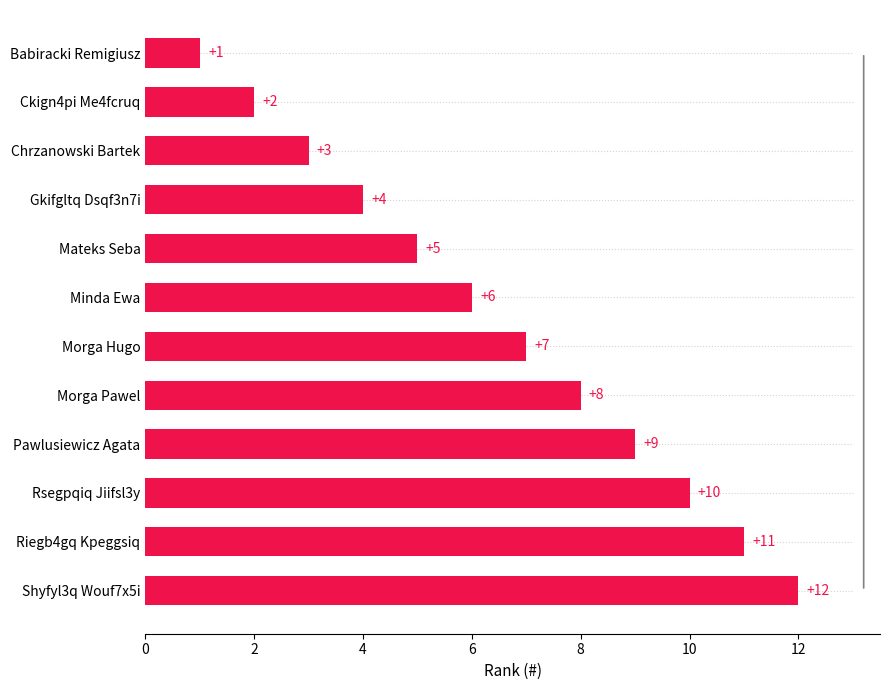

Approximately how many times larger is the value at Minda Ewa compared to Shyfyl3q Wouf7x5i?

0.5